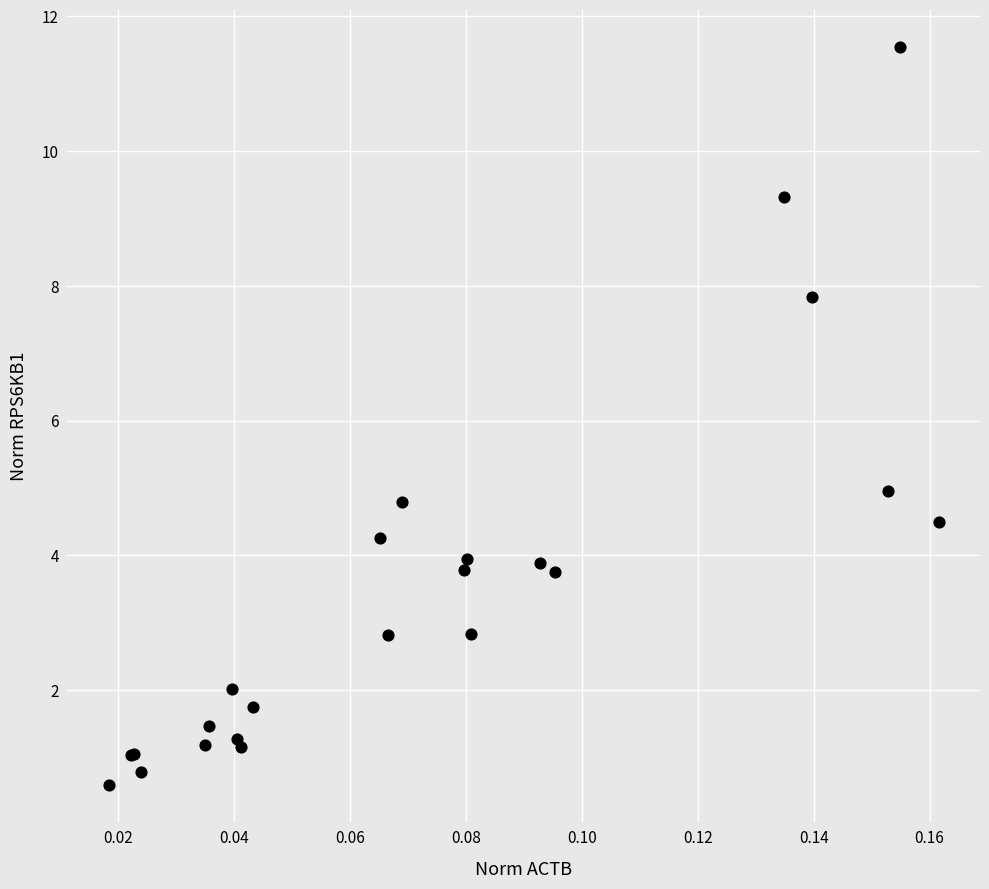

What Y value in the scatter plot is closest to 6?

5.0